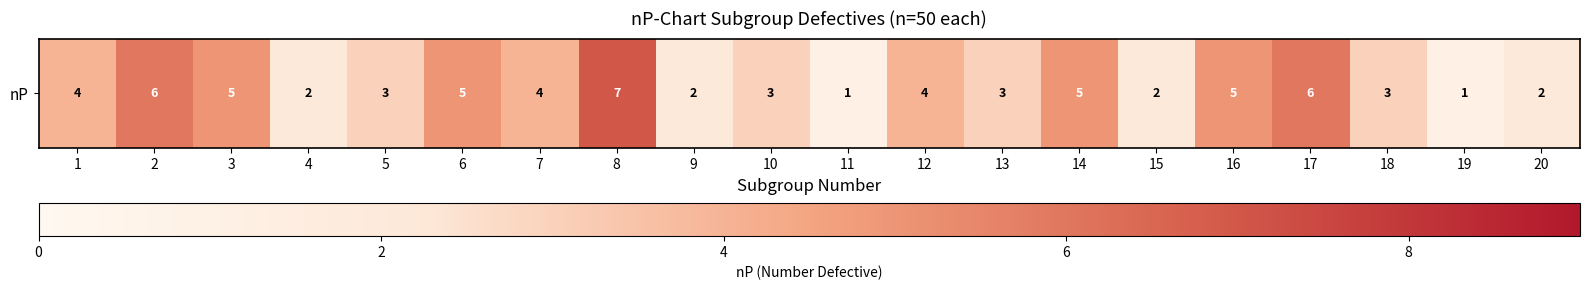

How many data points are less than 4?

10